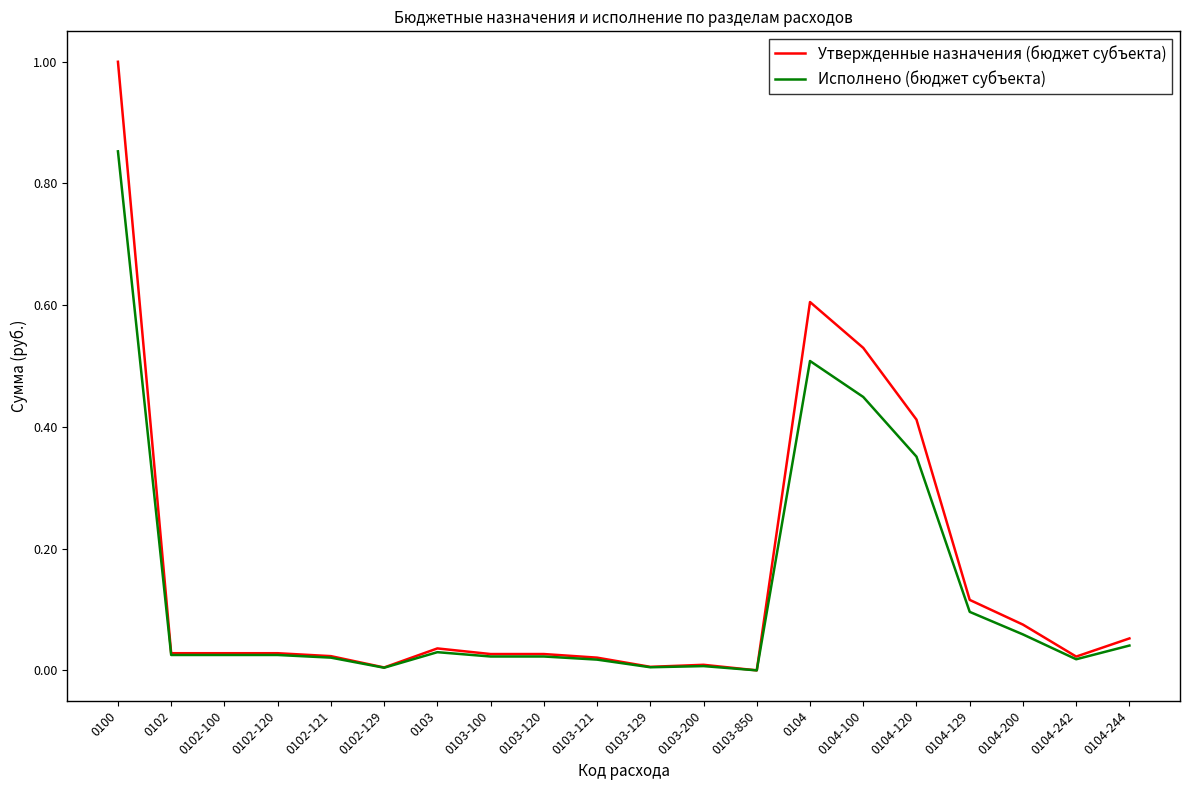

Rank the series by their maximum value, from lowest to highest.

Исполнено (бюджет субъекта), Утвержденные назначения (бюджет субъекта)